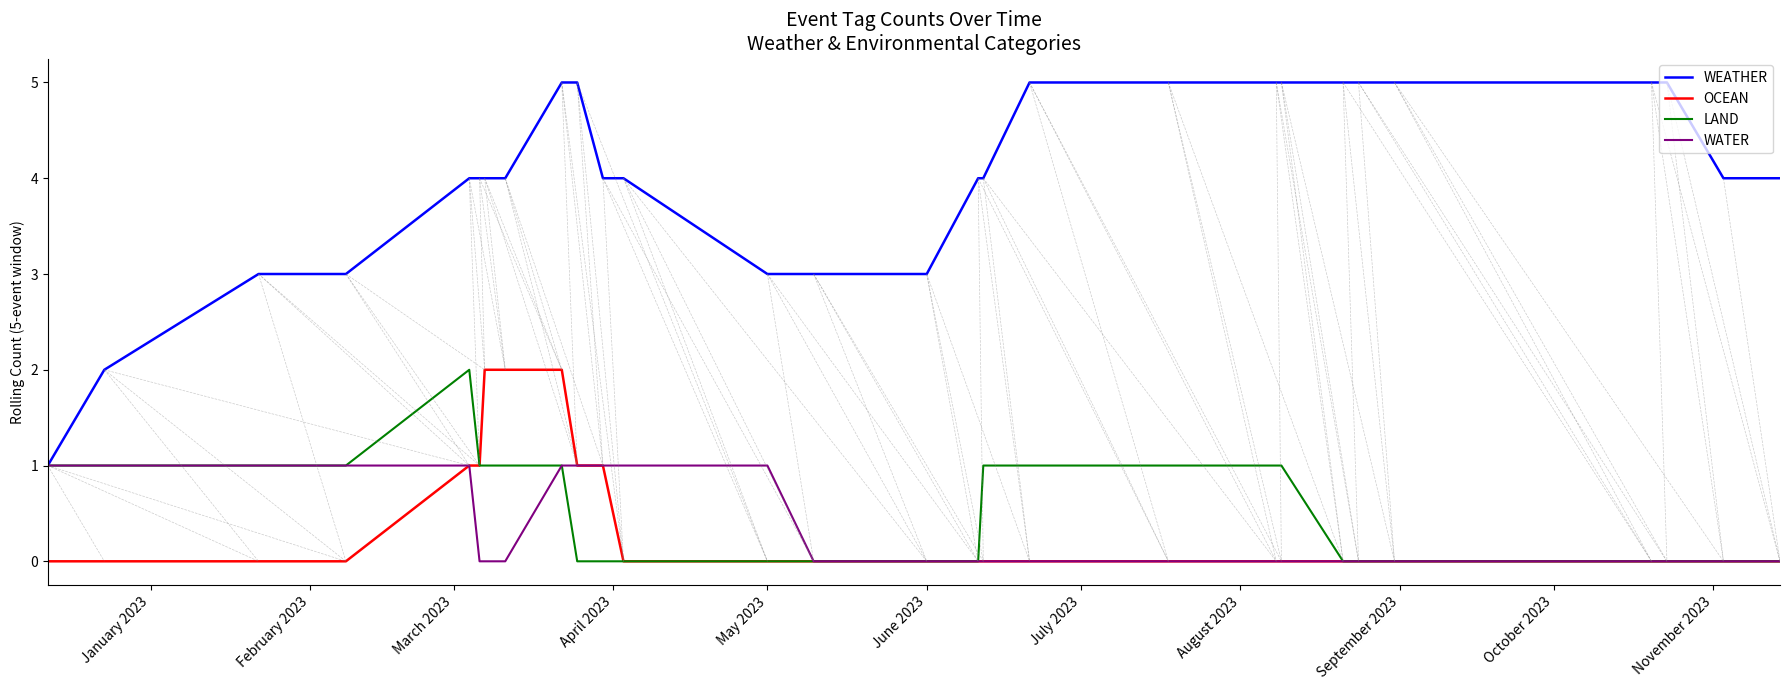

What is the maximum value shown in the chart?

5